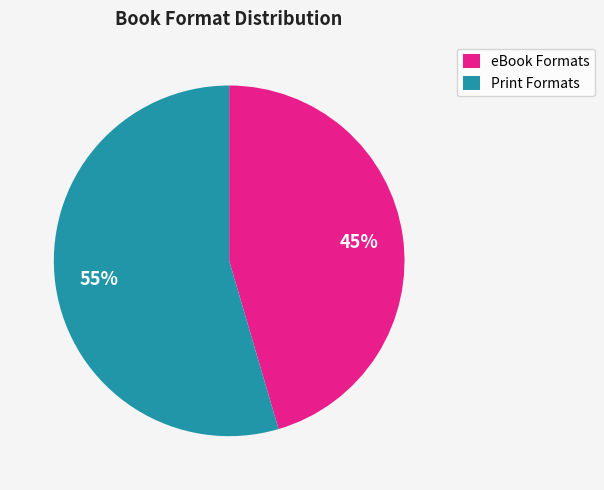

To the nearest percent, what is the average slice percentage?

50%